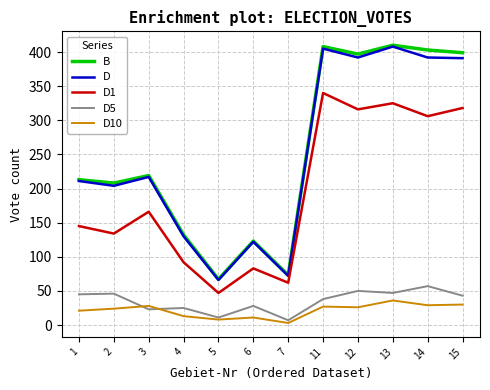

Which category has the lowest value in the D series?

5